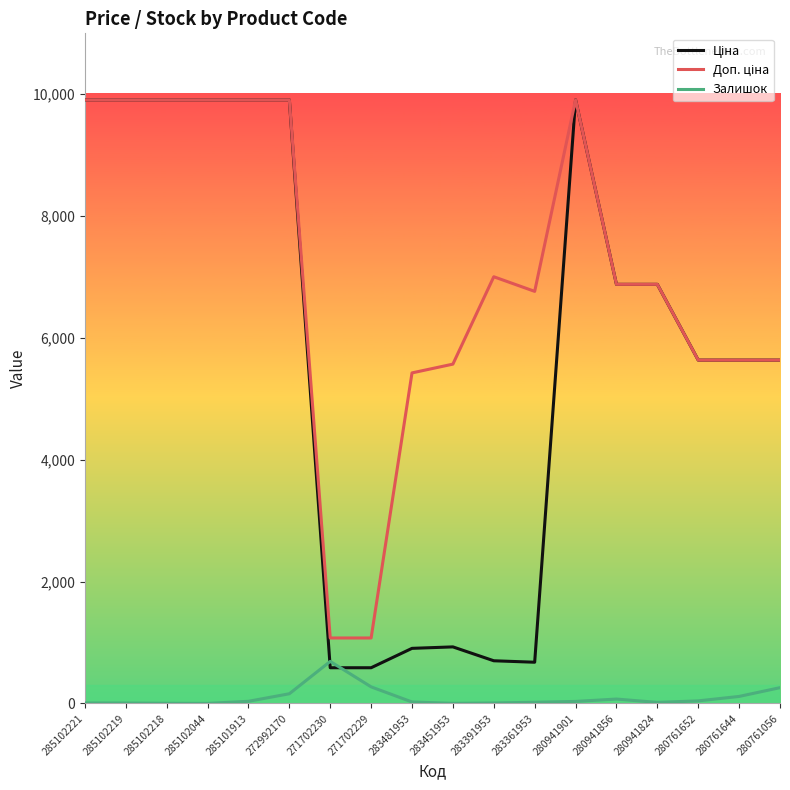

What position from the left is 280761652?

16